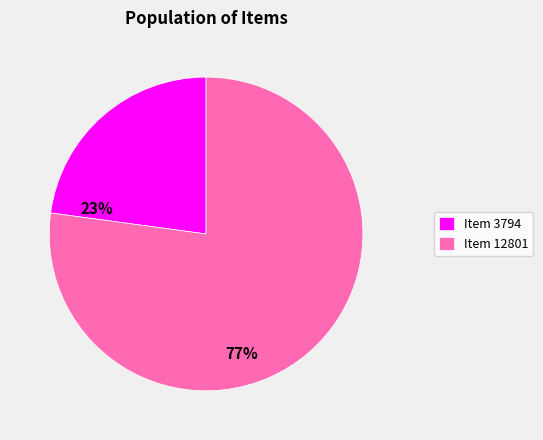

Between Item 12801 and Item 3794, which is larger?

Item 12801